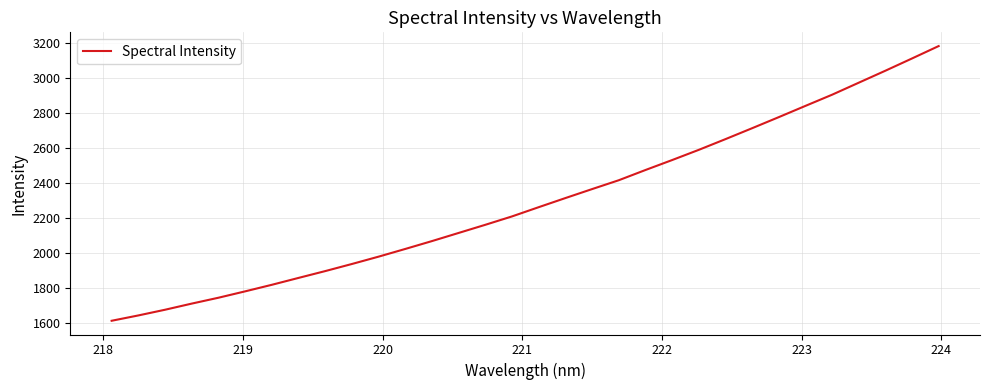

Reading left to right, what are all the values shown in this chart?

1613.6	1644.0	1676.5	1711.5	1745.1	1781.4	1818.8	1858.2	1897.1	1937.6	1979.5	2023.5	2068.3	2114.8	2161.3	2209.1	2261.8	2313.7	2364.9	2415.4	2473.7	2530.5	2588.7	2649.8	2712.1	2775.3	2839.5	2903.2	2971.8	3040.2	3110.1	3180.9